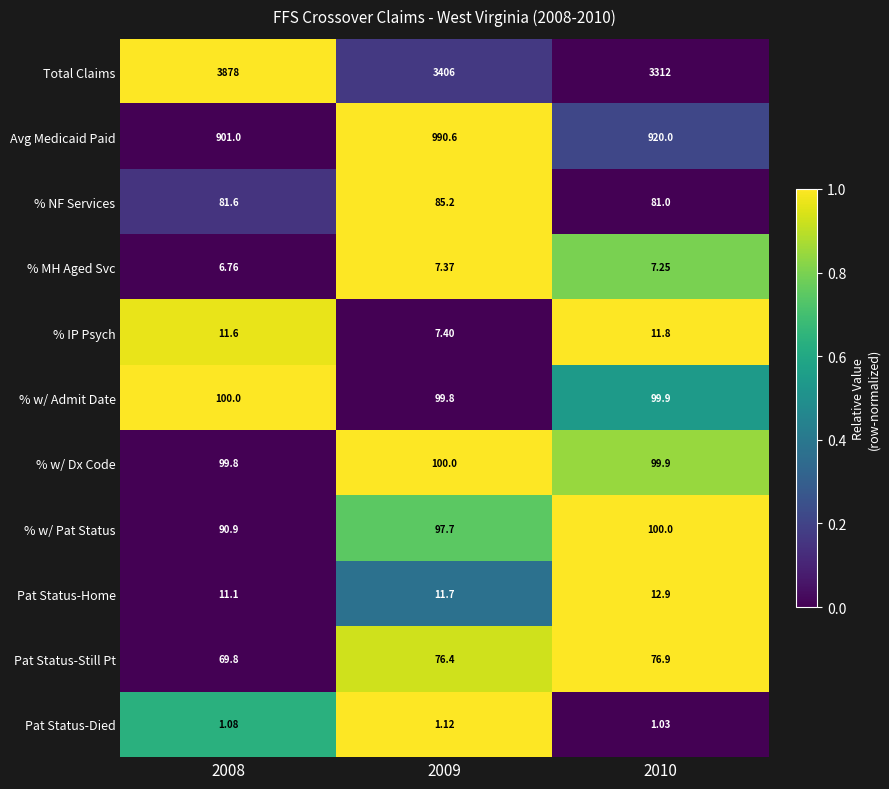

Which series has the largest range (max minus min)?

Total Claims